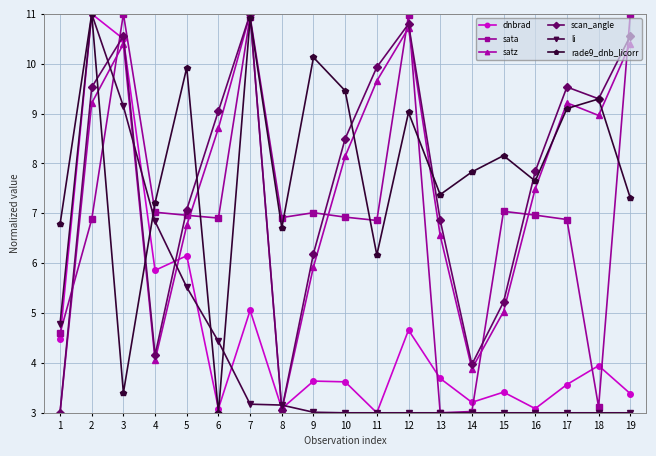

What is the minimum value shown in the chart?

3.0